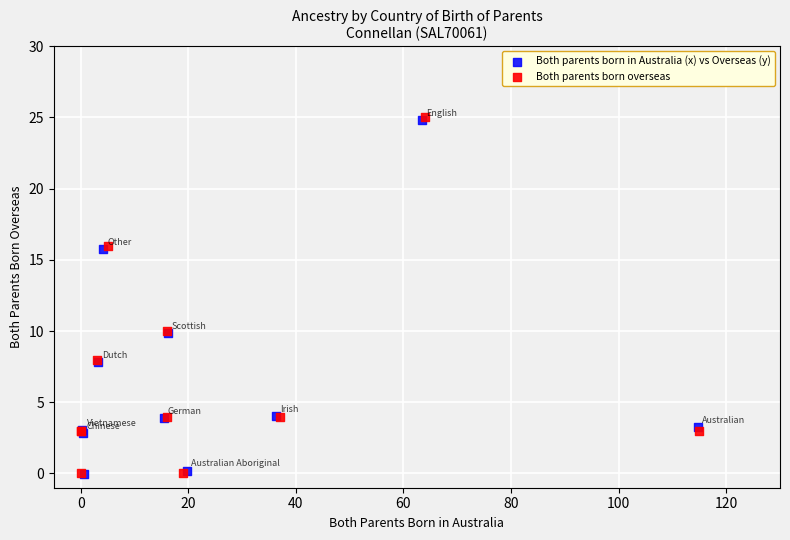

Which series has the widest spread of Y values?

Both parents born overseas